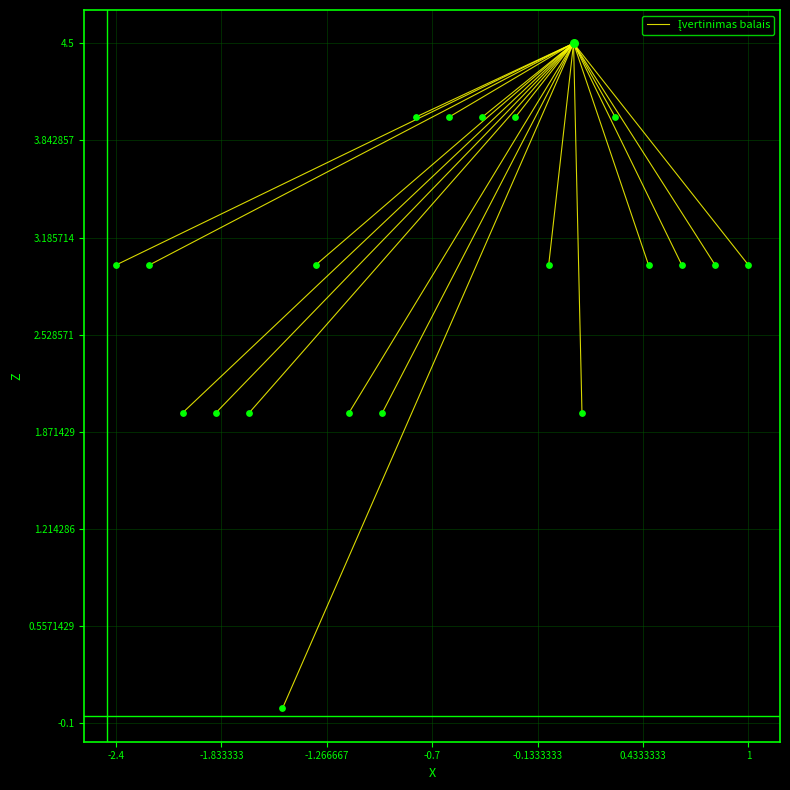

Which has a higher value, -2.4 or -1.833333?

-2.4